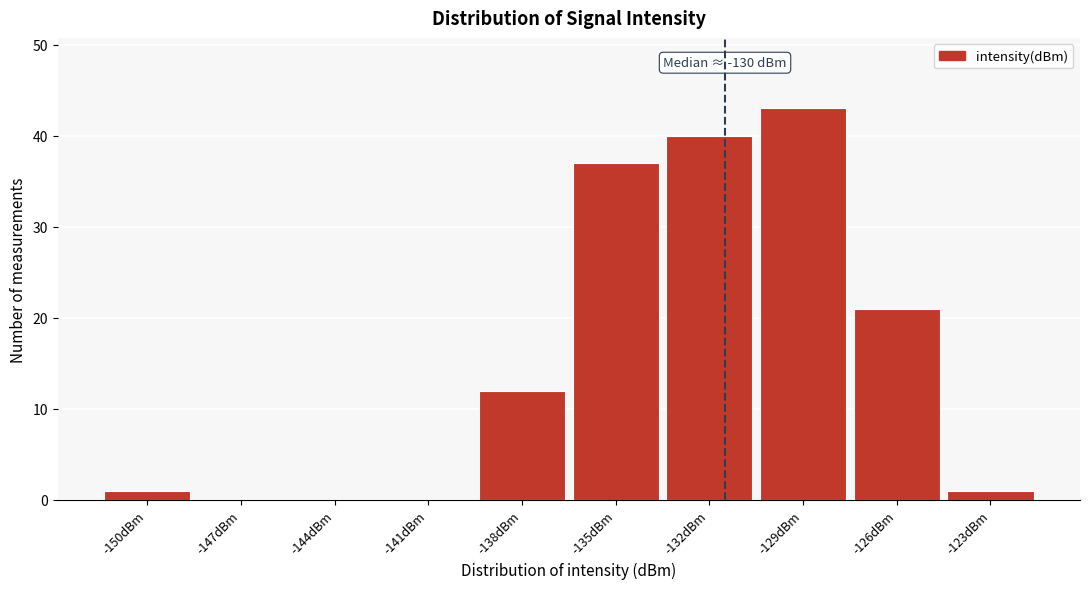

Reading left to right, what are all the values shown in this chart?

-150dBm=1	-147dBm=0	-144dBm=0	-141dBm=0	-138dBm=12	-135dBm=37	-132dBm=40	-129dBm=43	-126dBm=21	-123dBm=1